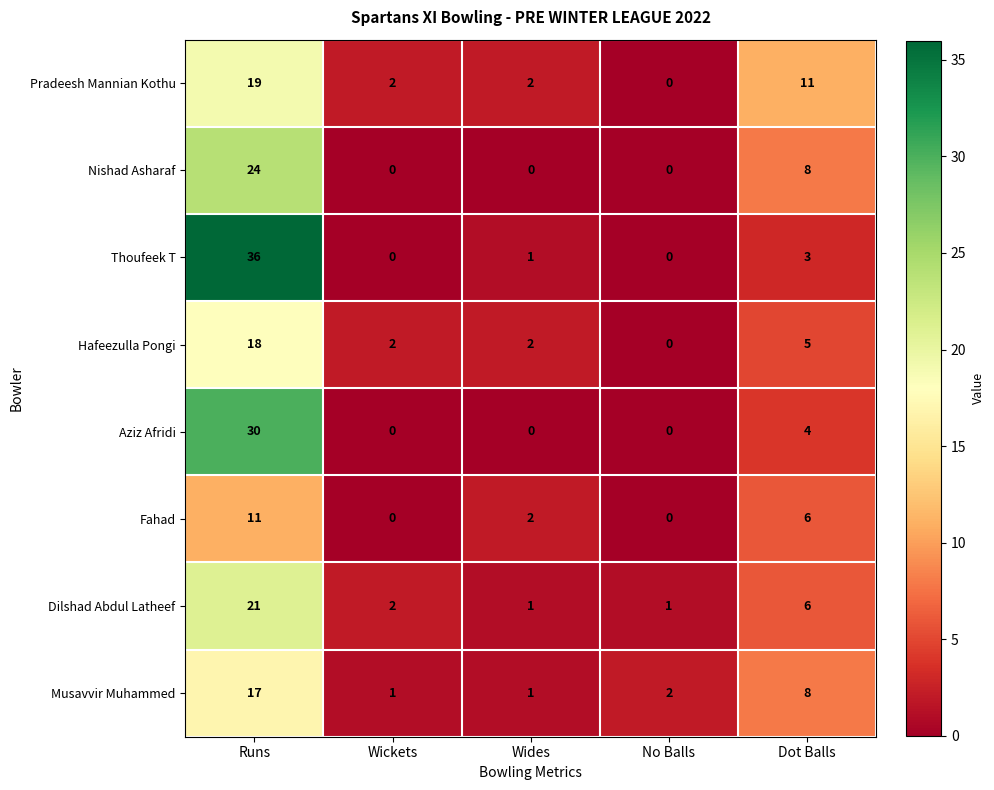

How many positive values does the Aziz Afridi series have?

2